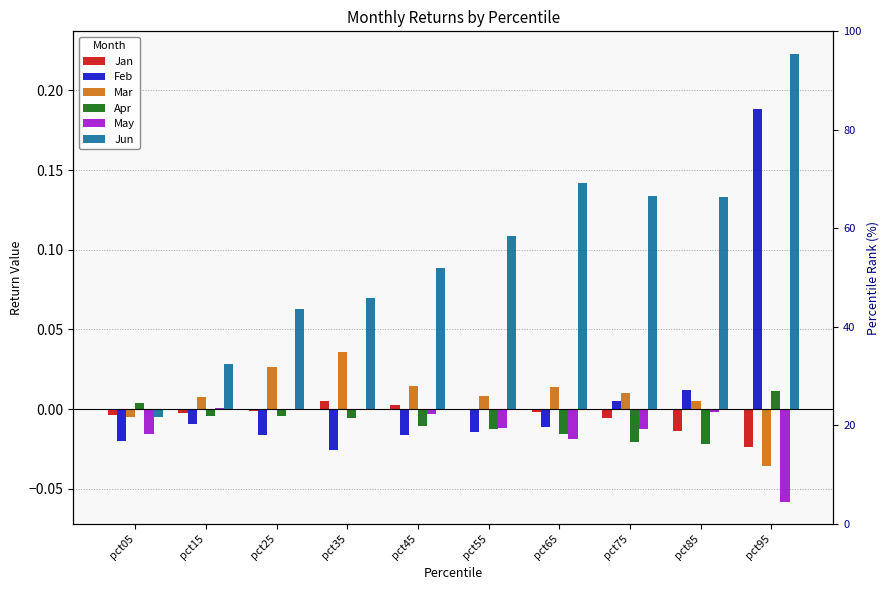

Count the number of data series in this chart.

6